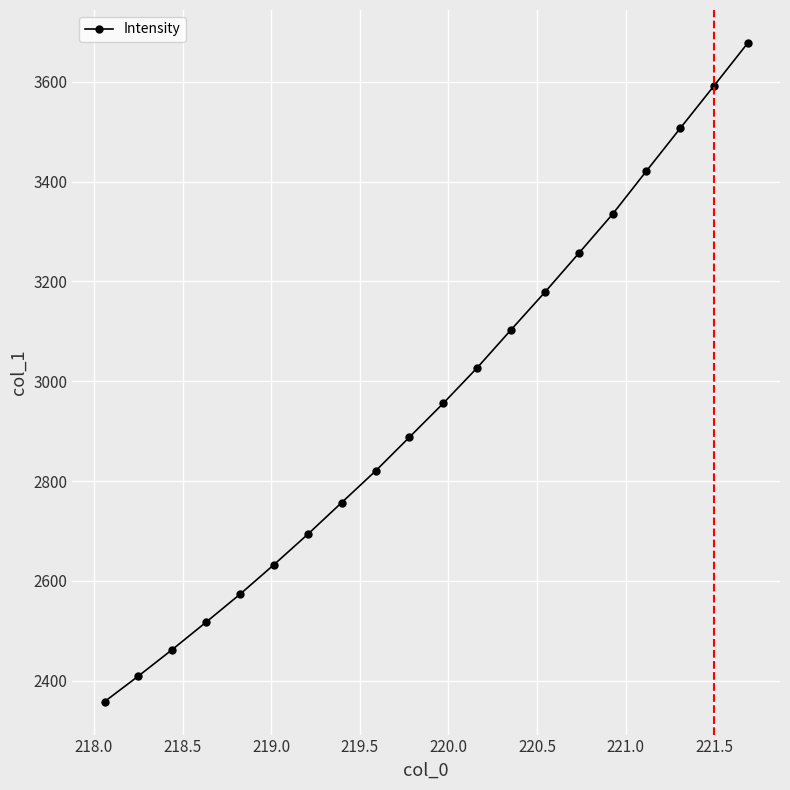

What is the maximum value shown in the chart?

3678.0